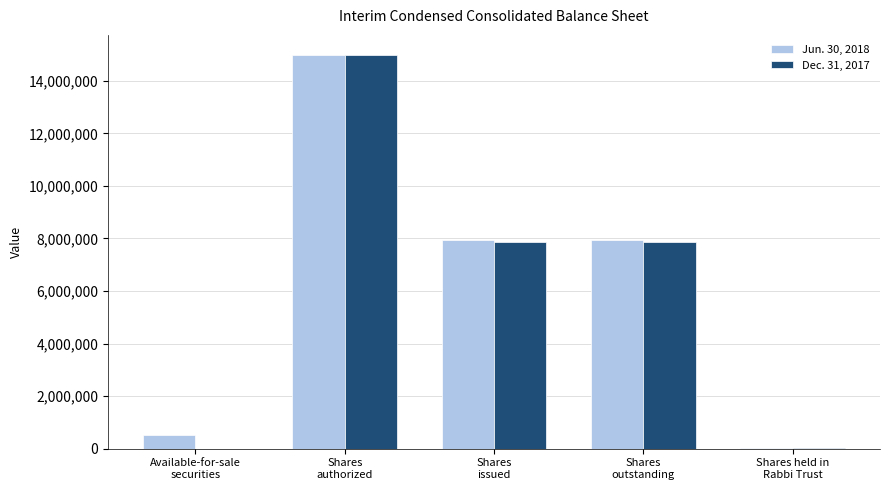

The Jun. 30, 2018 series shows 533325 at Available-for-sale
securities. True or false?

True